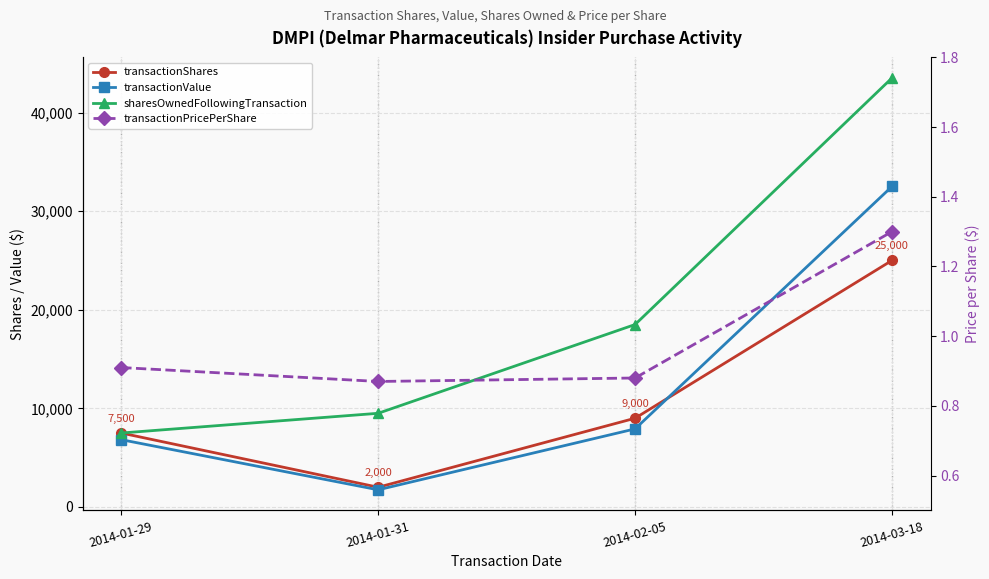

True or false: sharesOwnedFollowingTransaction and transactionValue intersect in this chart.

False